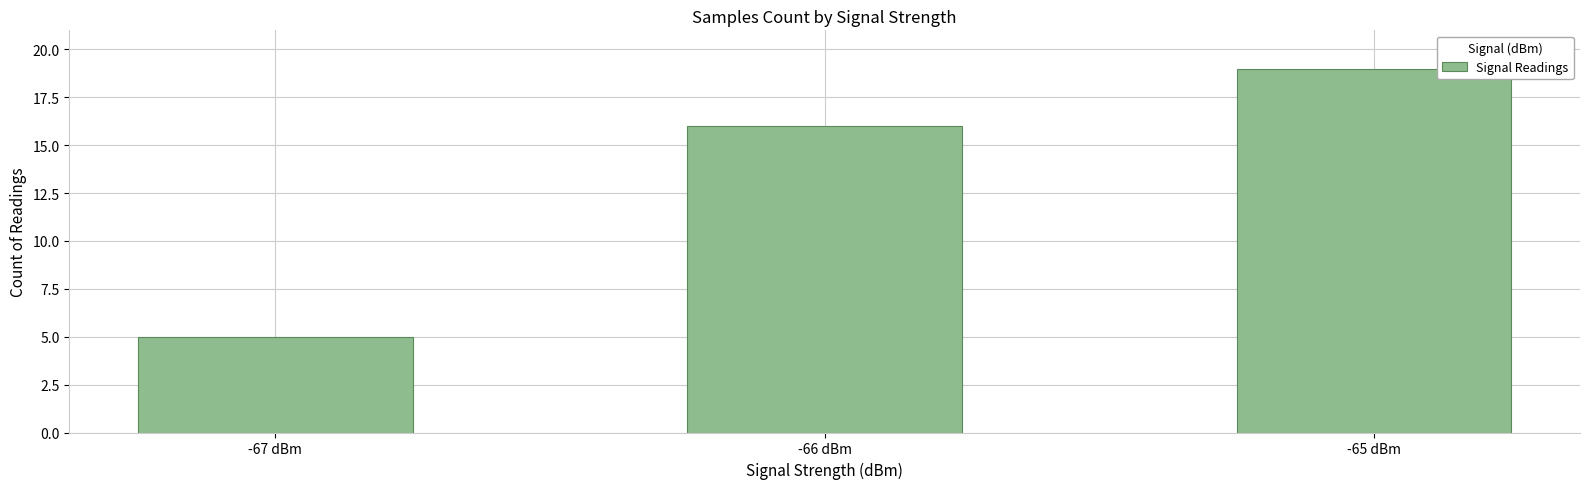

What is the average value?

13